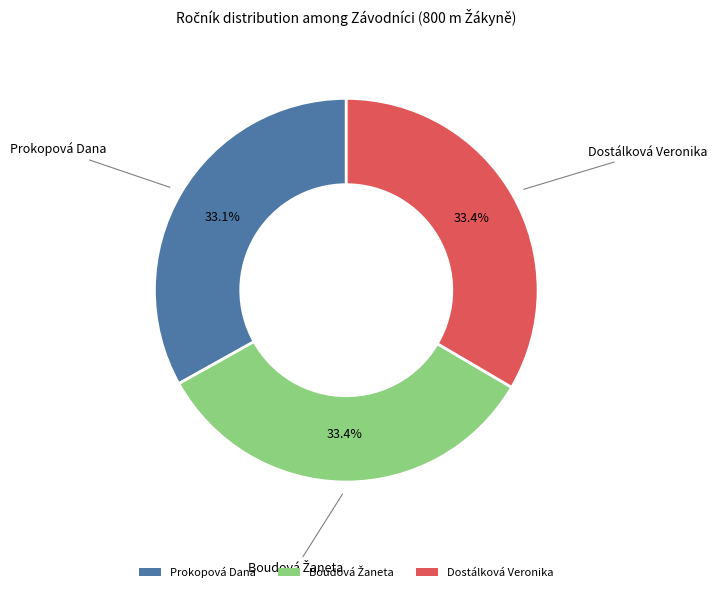

Does any single category account for the majority?

No